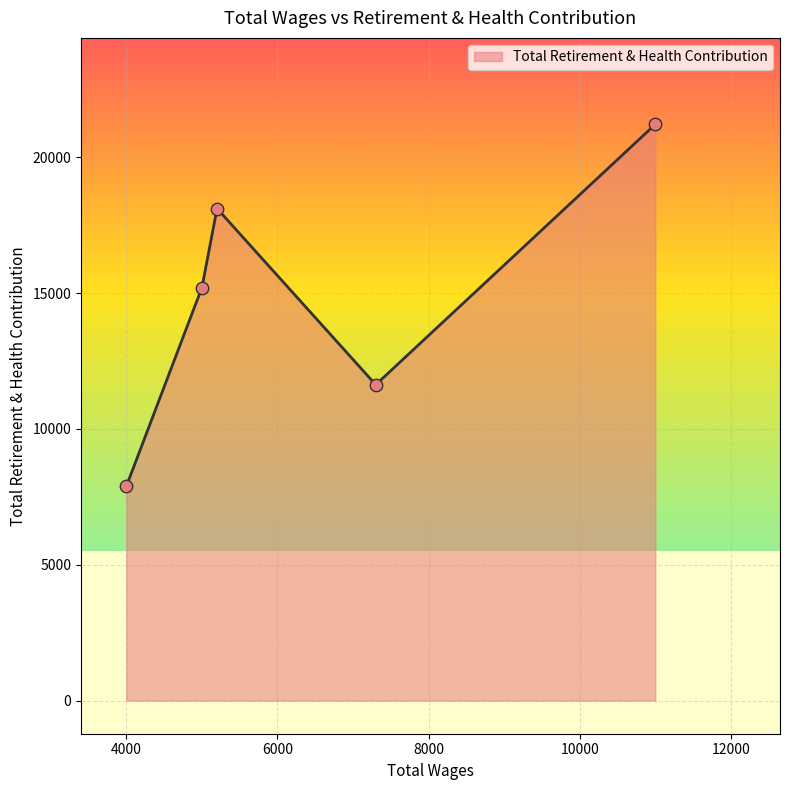

How many interior local valleys (lower than both neighbors) does the data have?

1